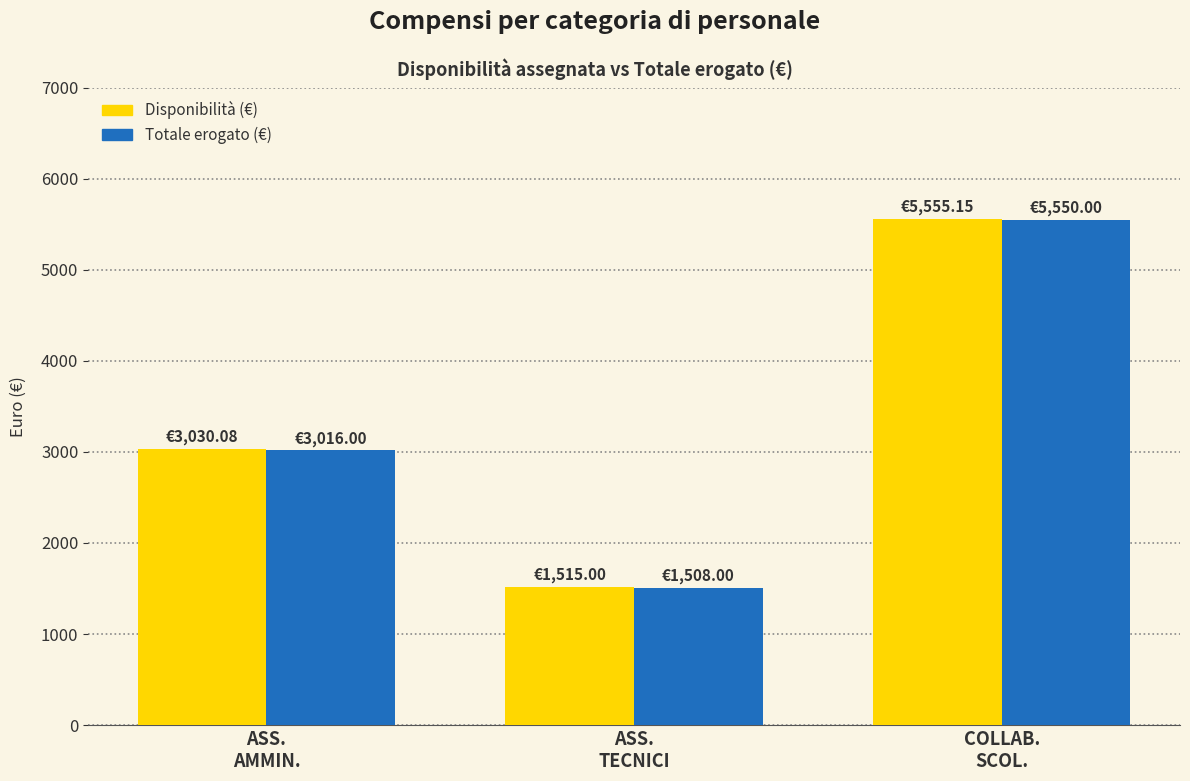

What value does the Disponibilità (€) series have at ASS.
AMMIN.?

3030.1